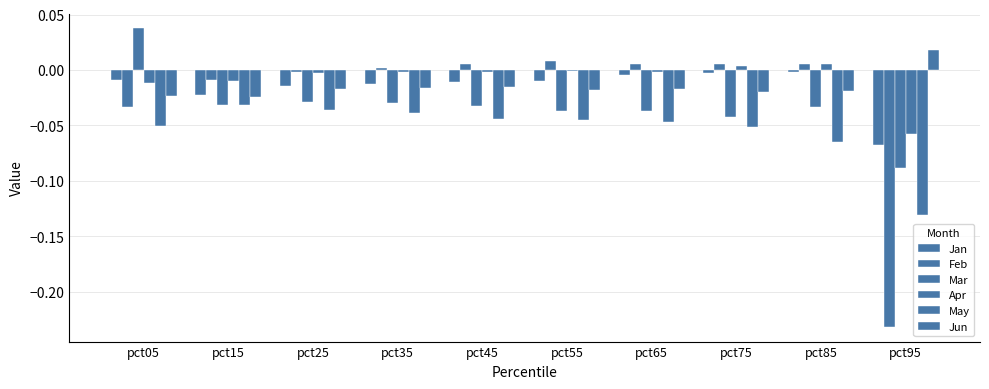

How many categories are shown in the chart?

10